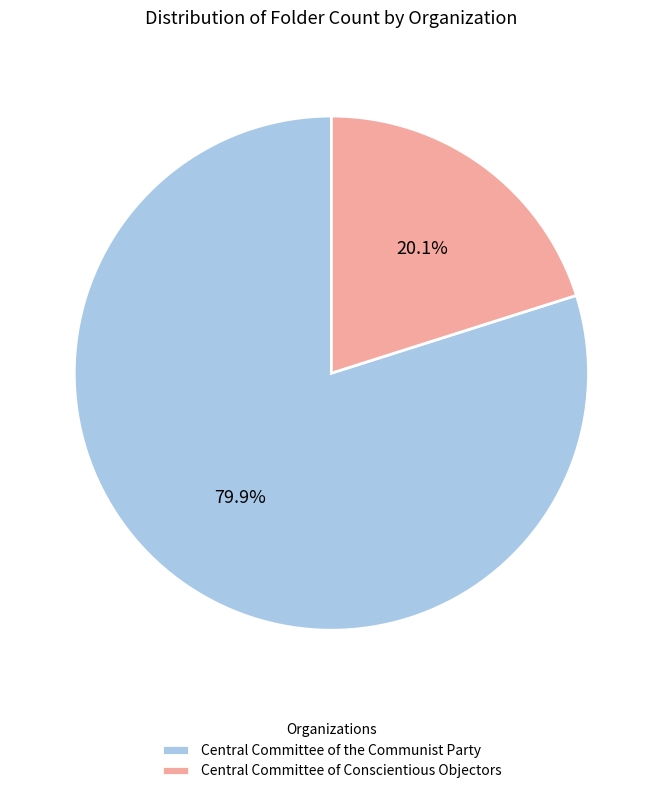

True or false: Central Committee of the Communist Party accounts for 72% of the total.

False